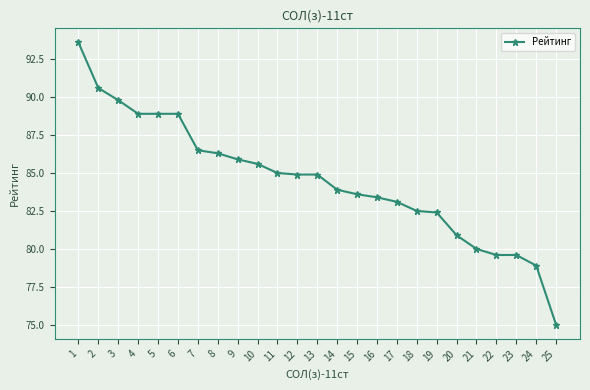

Reading right to left, extract all data points from this chart.

75.0	78.9	79.6	79.6	80.0	80.9	82.4	82.5	83.1	83.4	83.6	83.9	84.9	84.9	85.0	85.6	85.9	86.3	86.5	88.9	88.9	88.9	89.8	90.6	93.6